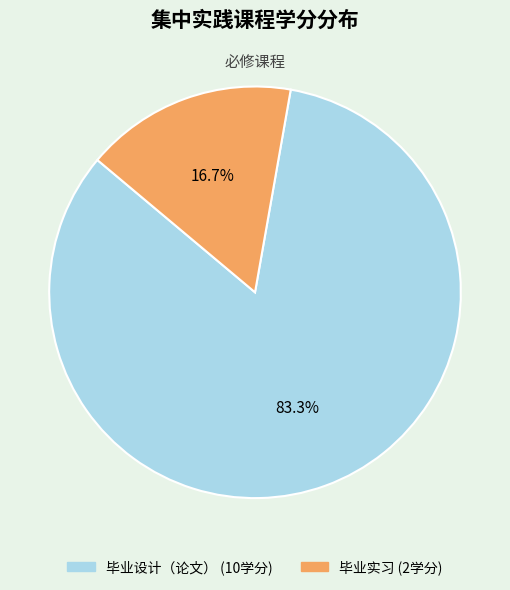

True or false: 毕业实习 accounts for 17% of the total.

True